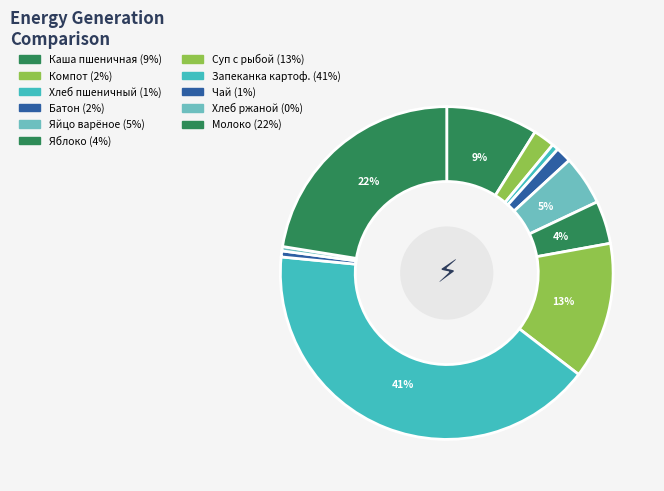

How many segments does this pie chart have?

11